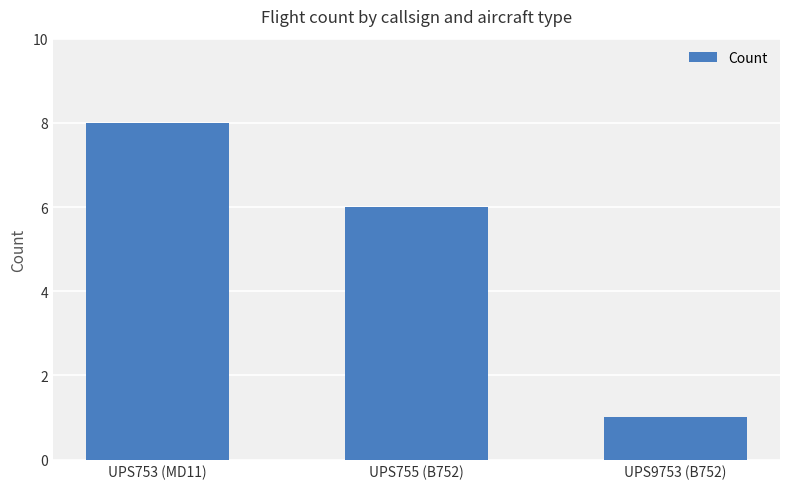

List the labels in order of value, largest first.

UPS753 (MD11), UPS755 (B752), UPS9753 (B752)